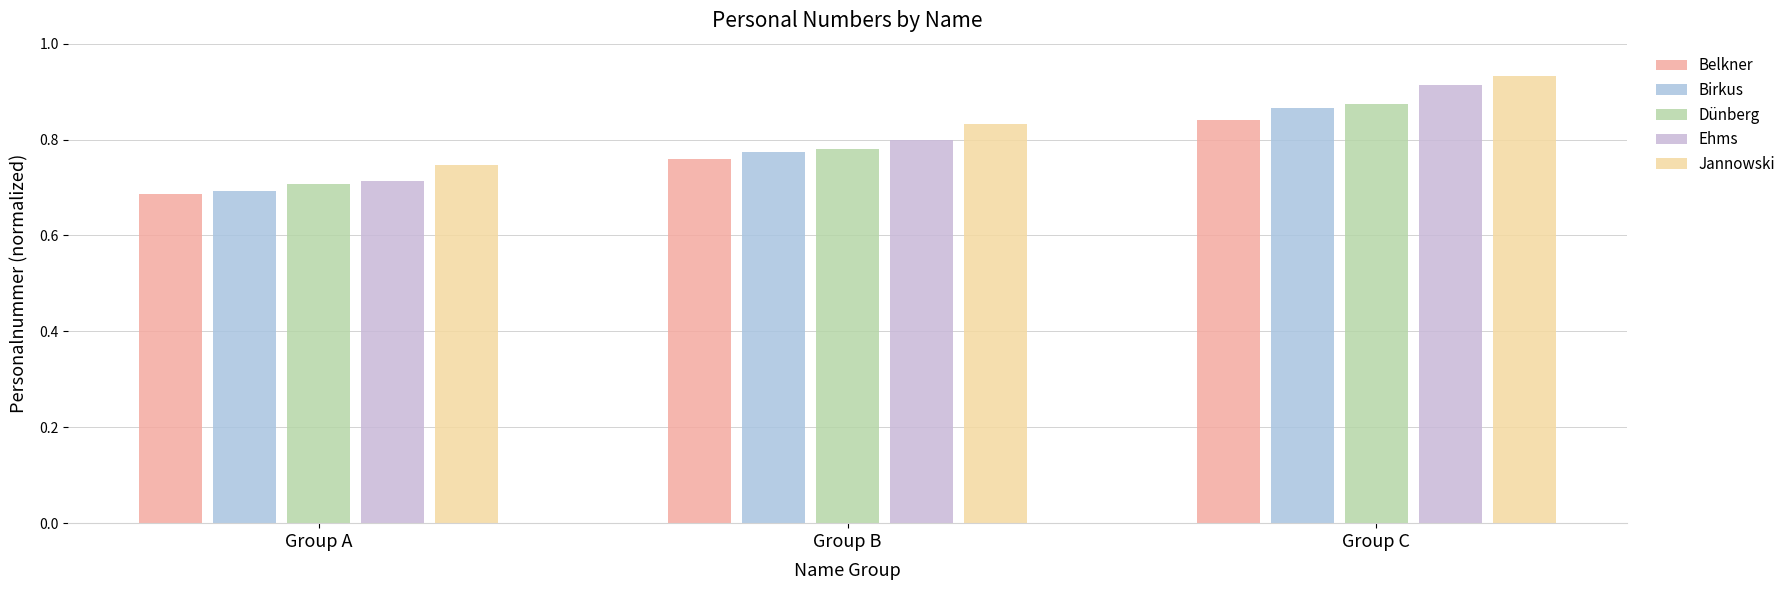

How many bars are there in total?

15